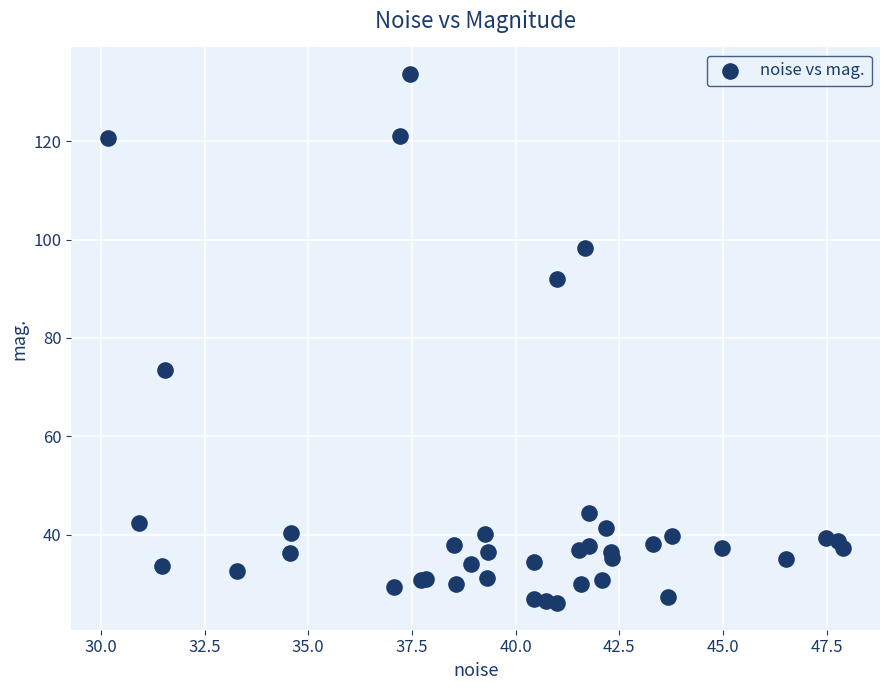

What Y value in the scatter plot is closest to 79?

73.4